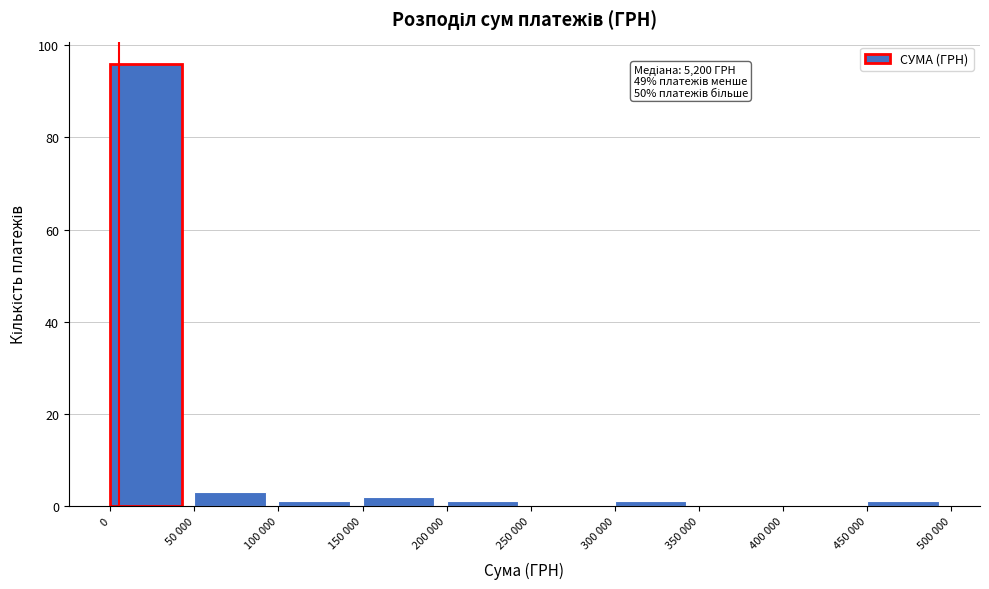

Reading left to right, transcribe all the data shown in this chart.

0=96	50 000=3	100 000=1	150 000=2	200 000=1	250 000=0	300 000=1	350 000=0	400 000=0	450 000=1